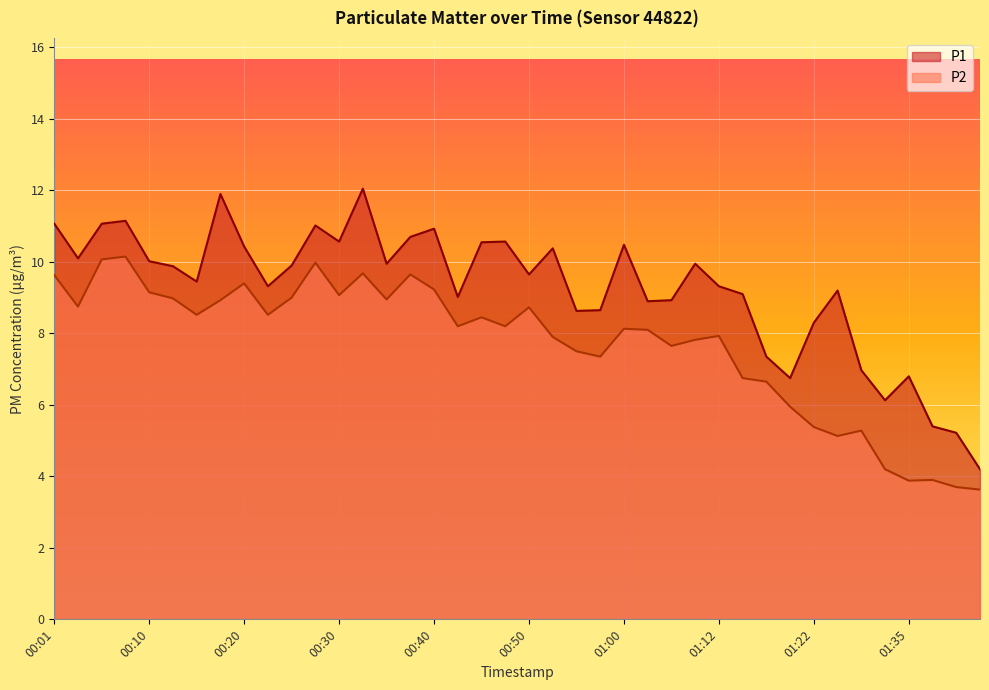

Reading left to right, what are all the values shown in this chart?

P1: 00:01=11.1	00:03=10.1	00:06=11.1	00:08=11.2	00:10=10.0	00:13=9.9	00:15=9.4	00:18=11.9	00:20=10.4	00:23=9.3	00:25=9.9	00:27=11.0	00:30=10.6	00:32=12.1	00:35=9.9	00:37=10.7	00:40=10.9	00:42=9.0	00:45=10.6	00:47=10.6	00:50=9.7	00:52=10.4	00:55=8.6	00:57=8.7	01:00=10.5	01:02=8.9	01:04=8.9	01:10=9.9	01:12=9.3	01:15=9.1	01:17=7.3	01:20=6.8	01:22=8.3	01:25=9.2	01:27=7.0	01:30=6.1	01:35=6.8	01:37=5.4	01:40=5.2	01:45=4.2
P2: 00:01=9.6	00:03=8.8	00:06=10.1	00:08=10.2	00:10=9.2	00:13=9.0	00:15=8.5	00:18=8.9	00:20=9.4	00:23=8.5	00:25=9.0	00:27=10.0	00:30=9.1	00:32=9.7	00:35=8.9	00:37=9.7	00:40=9.2	00:42=8.2	00:45=8.4	00:47=8.2	00:50=8.7	00:52=7.9	00:55=7.5	00:57=7.3	01:00=8.1	01:02=8.1	01:04=7.7	01:10=7.8	01:12=7.9	01:15=6.8	01:17=6.7	01:20=6.0	01:22=5.4	01:25=5.1	01:27=5.3	01:30=4.2	01:35=3.9	01:37=3.9	01:40=3.7	01:45=3.6